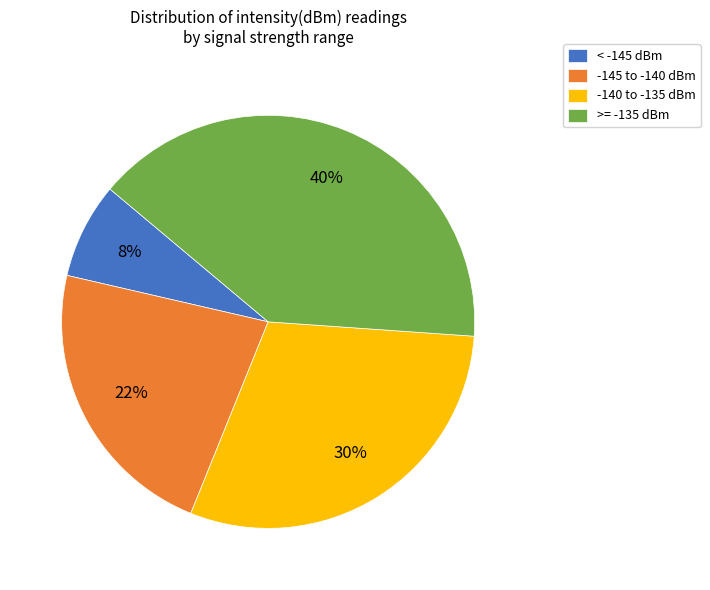

Does any single category account for the majority?

No